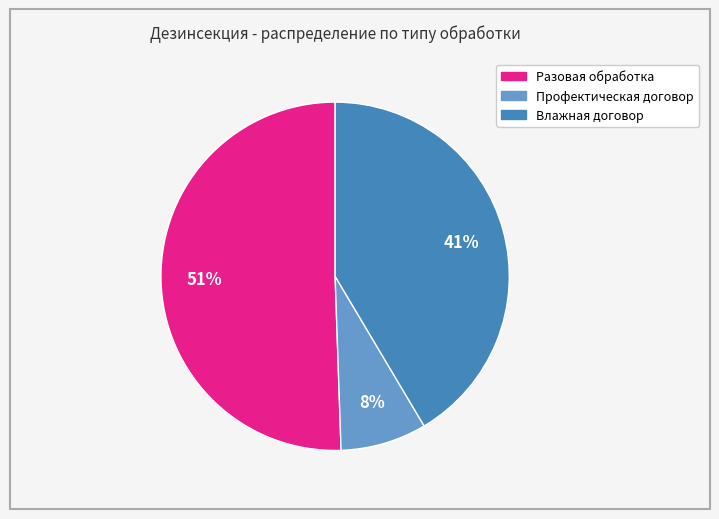

To the nearest percent, what percentage of the pie is Влажная договор?

41%